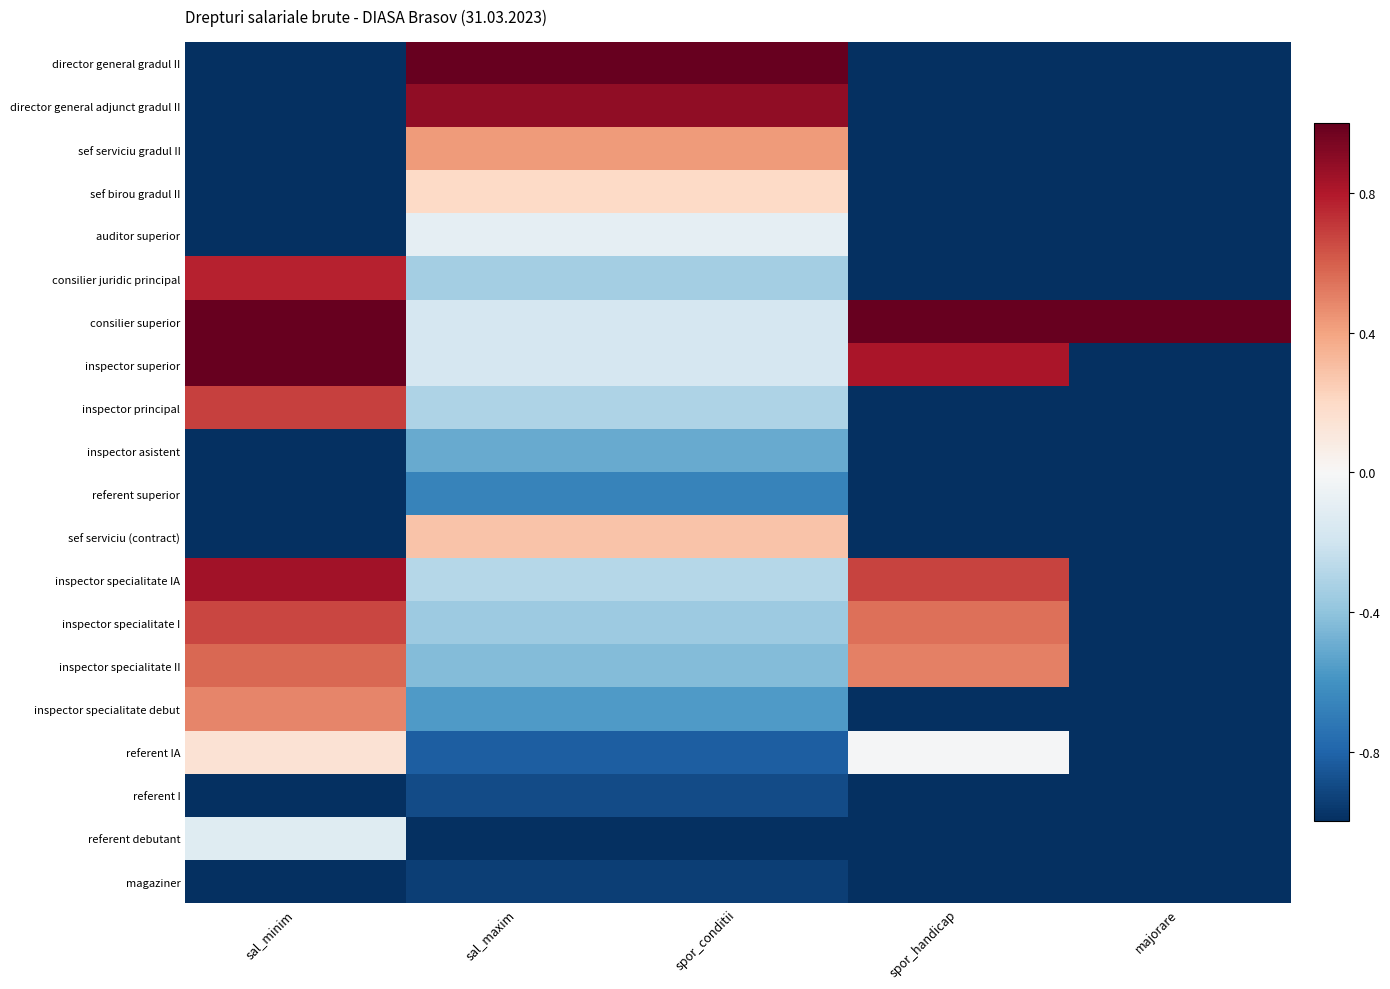

Reading right to left, list all the values displayed in this chart.

director general gradul II: majorare=-1.0	spor_handicap=-1.0	spor_conditii=1.0	sal_maxim=1.0	sal_minim=-1.0
director general adjunct gradul II: majorare=-1.0	spor_handicap=-1.0	spor_conditii=0.9	sal_maxim=0.9	sal_minim=-1.0
sef serviciu gradul II: majorare=-1.0	spor_handicap=-1.0	spor_conditii=0.4	sal_maxim=0.4	sal_minim=-1.0
sef birou gradul II: majorare=-1.0	spor_handicap=-1.0	spor_conditii=0.2	sal_maxim=0.2	sal_minim=-1.0
auditor superior: majorare=-1.0	spor_handicap=-1.0	spor_conditii=-0.1	sal_maxim=-0.1	sal_minim=-1.0
consilier juridic principal: majorare=-1.0	spor_handicap=-1.0	spor_conditii=-0.3	sal_maxim=-0.3	sal_minim=0.8
consilier superior: majorare=1.0	spor_handicap=1.0	spor_conditii=-0.2	sal_maxim=-0.2	sal_minim=1.0
inspector superior: majorare=-1.0	spor_handicap=0.8	spor_conditii=-0.2	sal_maxim=-0.2	sal_minim=1.0
inspector principal: majorare=-1.0	spor_handicap=-1.0	spor_conditii=-0.3	sal_maxim=-0.3	sal_minim=0.7
inspector asistent: majorare=-1.0	spor_handicap=-1.0	spor_conditii=-0.5	sal_maxim=-0.5	sal_minim=-1.0
referent superior: majorare=-1.0	spor_handicap=-1.0	spor_conditii=-0.7	sal_maxim=-0.7	sal_minim=-1.0
sef serviciu (contract): majorare=-1.0	spor_handicap=-1.0	spor_conditii=0.3	sal_maxim=0.3	sal_minim=-1.0
inspector specialitate IA: majorare=-1.0	spor_handicap=0.7	spor_conditii=-0.3	sal_maxim=-0.3	sal_minim=0.8
inspector specialitate I: majorare=-1.0	spor_handicap=0.5	spor_conditii=-0.4	sal_maxim=-0.4	sal_minim=0.7
inspector specialitate II: majorare=-1.0	spor_handicap=0.5	spor_conditii=-0.4	sal_maxim=-0.4	sal_minim=0.6
inspector specialitate debut: majorare=-1.0	spor_handicap=-1.0	spor_conditii=-0.6	sal_maxim=-0.6	sal_minim=0.5
referent IA: majorare=-1.0	spor_handicap=-0.0	spor_conditii=-0.8	sal_maxim=-0.8	sal_minim=0.1
referent I: majorare=-1.0	spor_handicap=-1.0	spor_conditii=-0.9	sal_maxim=-0.9	sal_minim=-1.0
referent debutant: majorare=-1.0	spor_handicap=-1.0	spor_conditii=-1.0	sal_maxim=-1.0	sal_minim=-0.1
magaziner: majorare=-1.0	spor_handicap=-1.0	spor_conditii=-0.9	sal_maxim=-0.9	sal_minim=-1.0